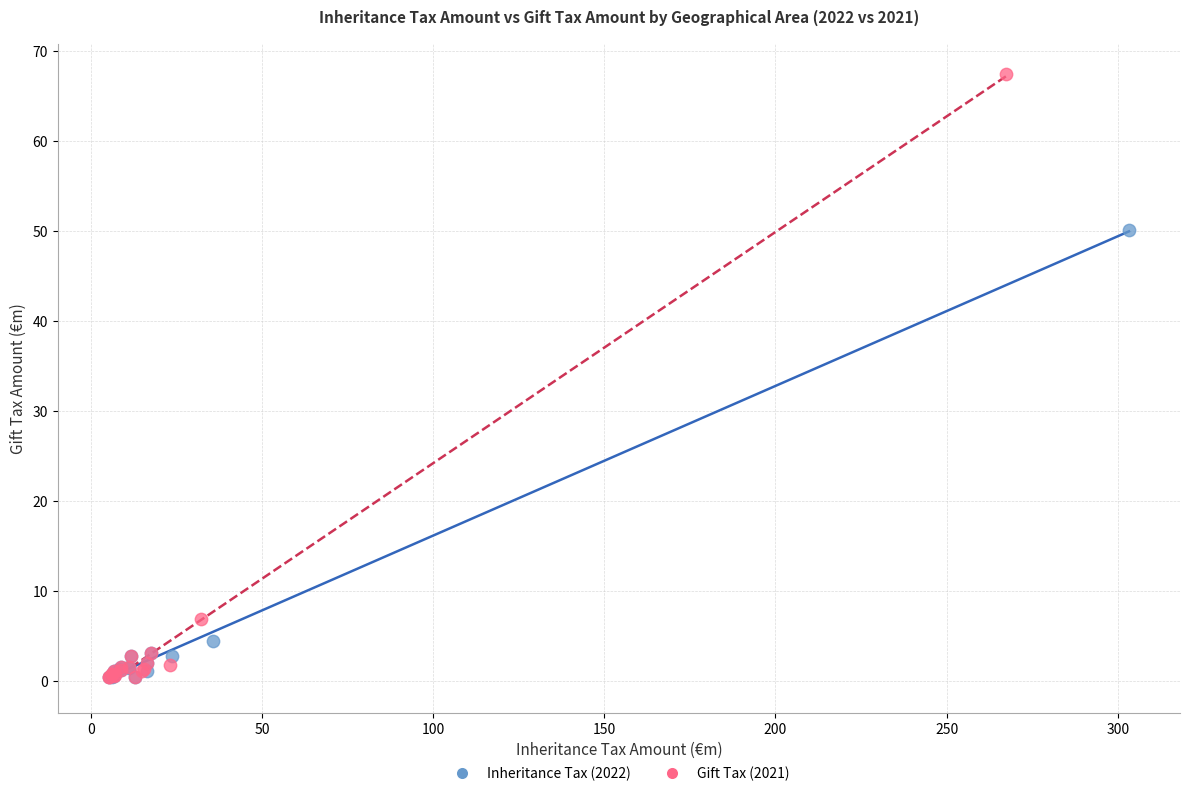

Which series contains the highest Y value?

Gift Tax (2021)